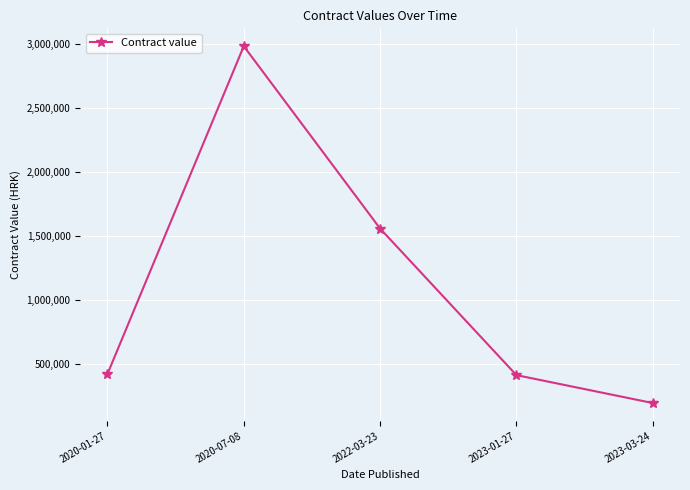

What position from the left is 2023-01-27?

4